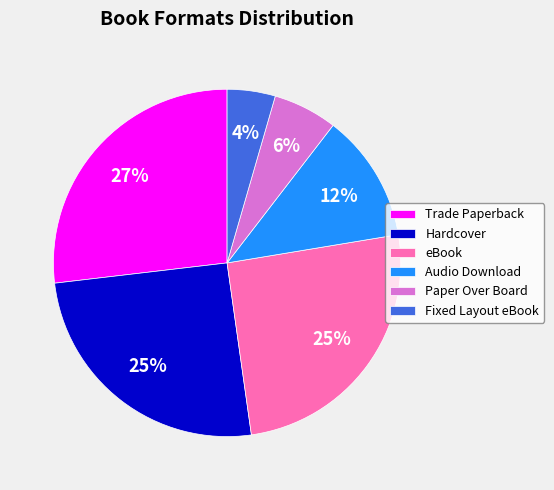

Between Audio Download and Paper Over Board, which is larger?

Audio Download